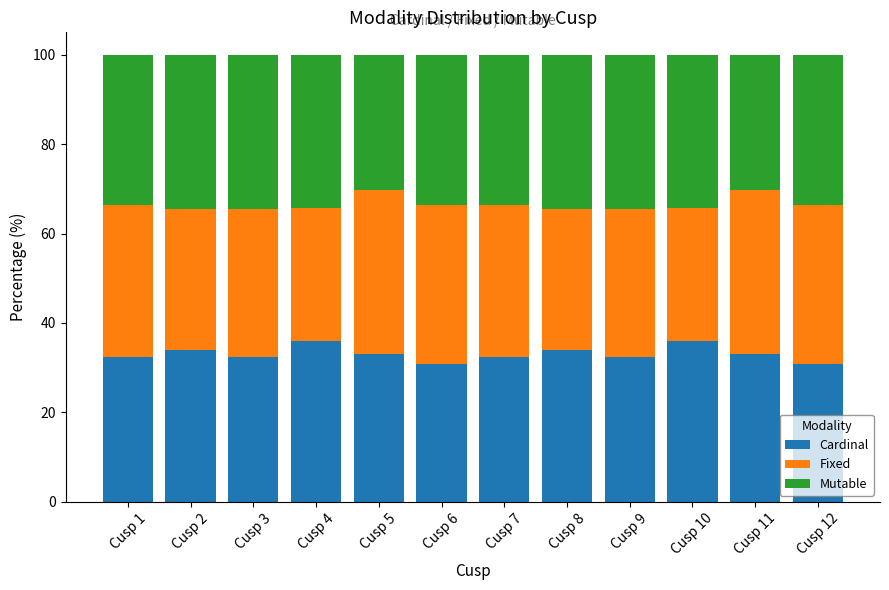

The value of Cardinal at Cusp 6 is 42.4. True or false?

False